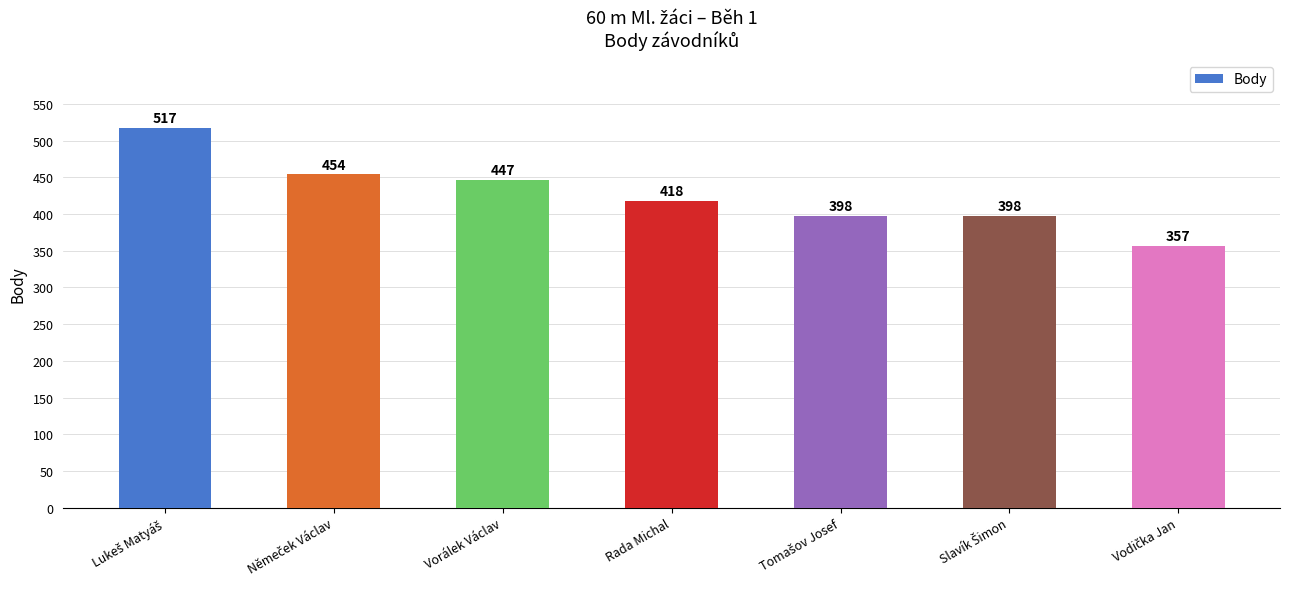

What is the sum of all values?

2989